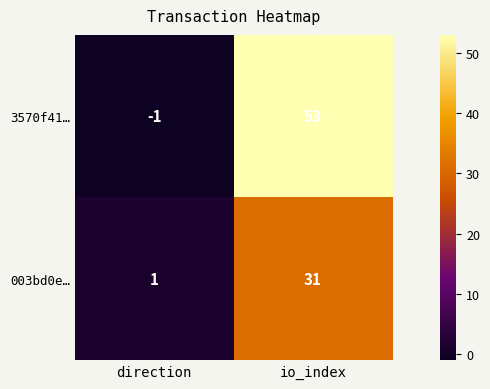

Reading left to right, what are all the values shown in this chart?

3570f41…: direction=-1	io_index=53
003bd0e…: direction=1	io_index=31